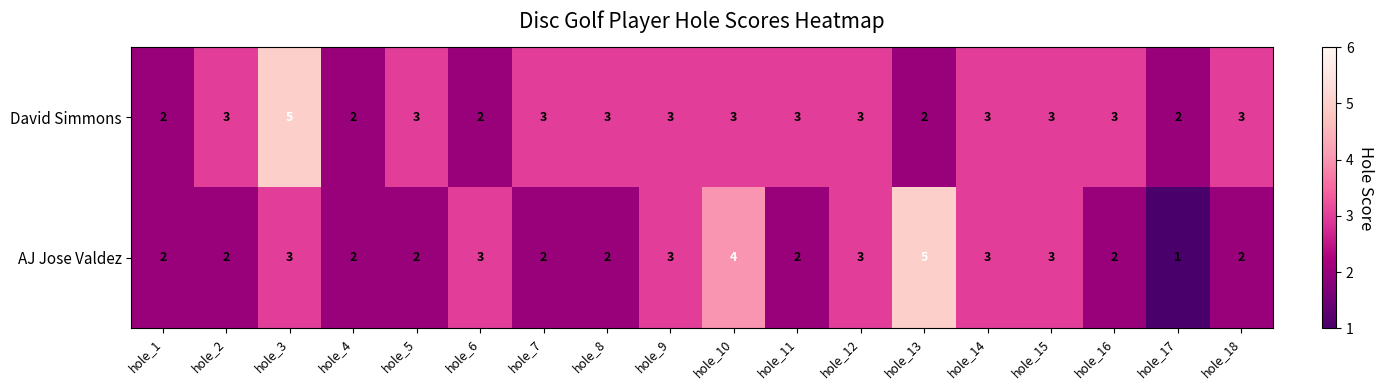

What is the total value across all series at hole_10?

7